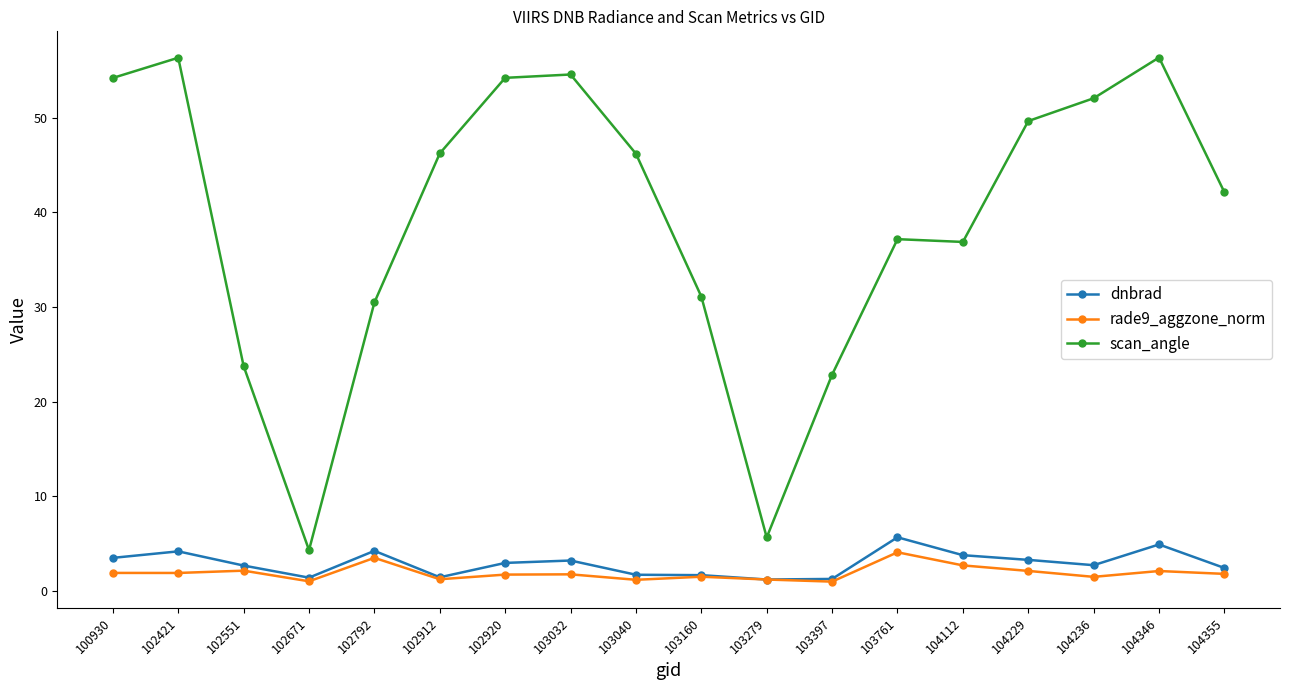

Is the value of scan_angle at 102920 greater than the value of dnbrad at 102912?

Yes